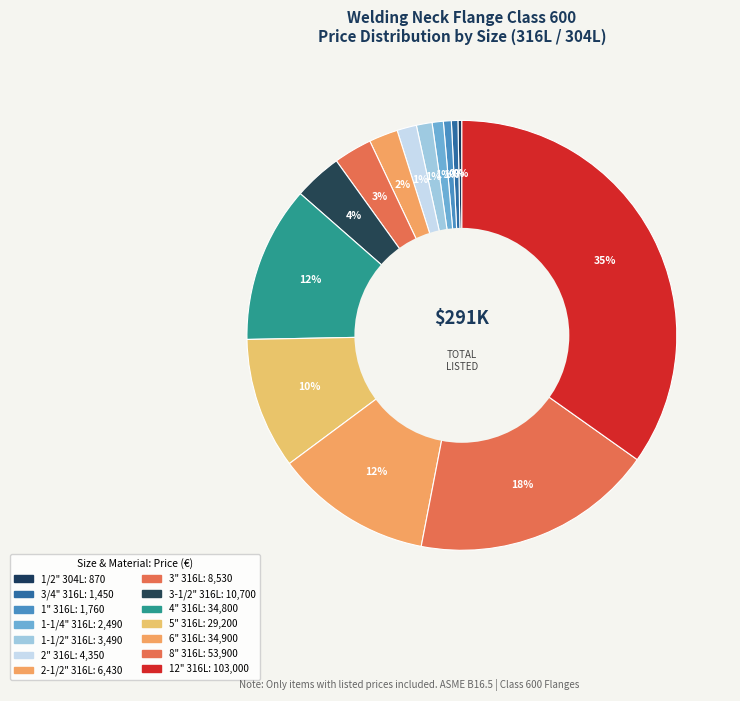

Which slice is the smallest?

1/2" 304L